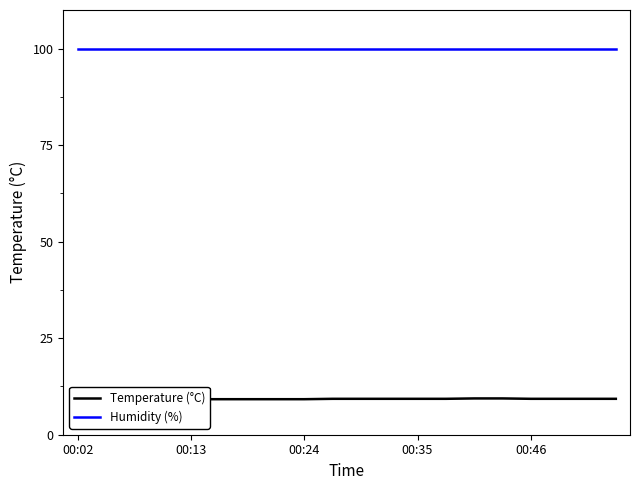

How many categories are shown in the chart?

20